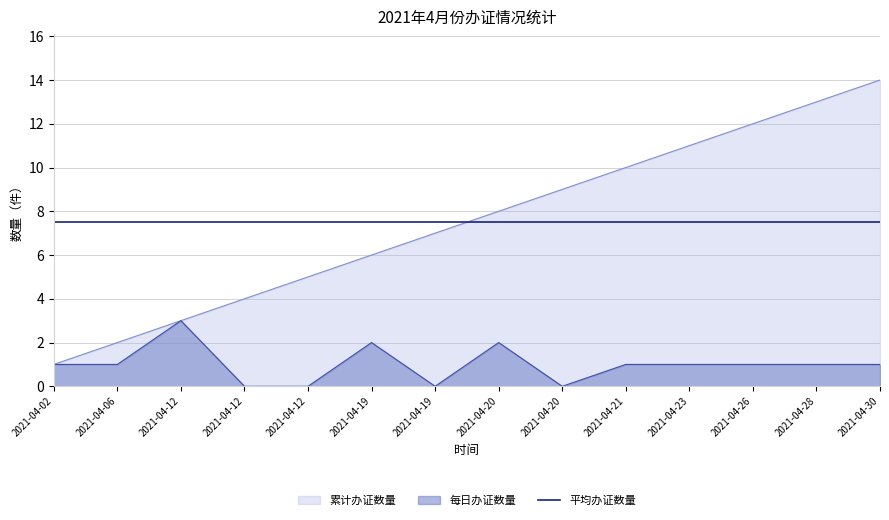

Where is the first local minimum for 每日办证数量?

2021-04-19